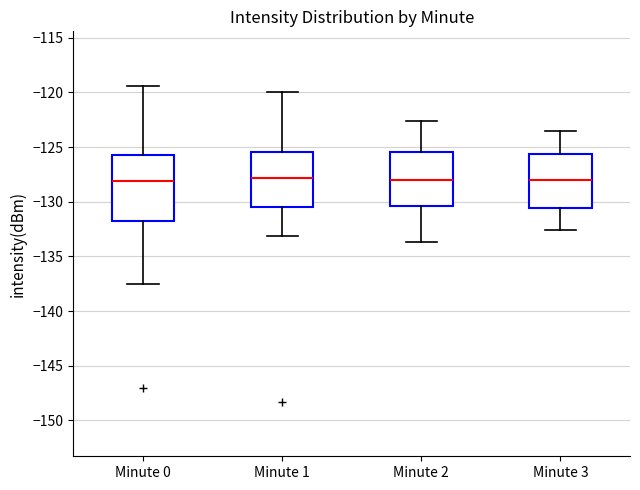

Reading left to right, transcribe this box plot: for each box, give where its median line is, the range the box spans, and where its two whiskers end, as read against the y-axis. The values are not printed on the chart, so give them approximately, as read against the axis.

Minute 0: median -128.0, box -132.0 to -125.5, whiskers -137.5 to -119.5
Minute 1: median -128.0, box -130.5 to -125.5, whiskers -133.0 to -120.0
Minute 2: median -128.0, box -130.5 to -125.5, whiskers -133.5 to -122.5
Minute 3: median -128.0, box -130.5 to -125.5, whiskers -132.5 to -123.5